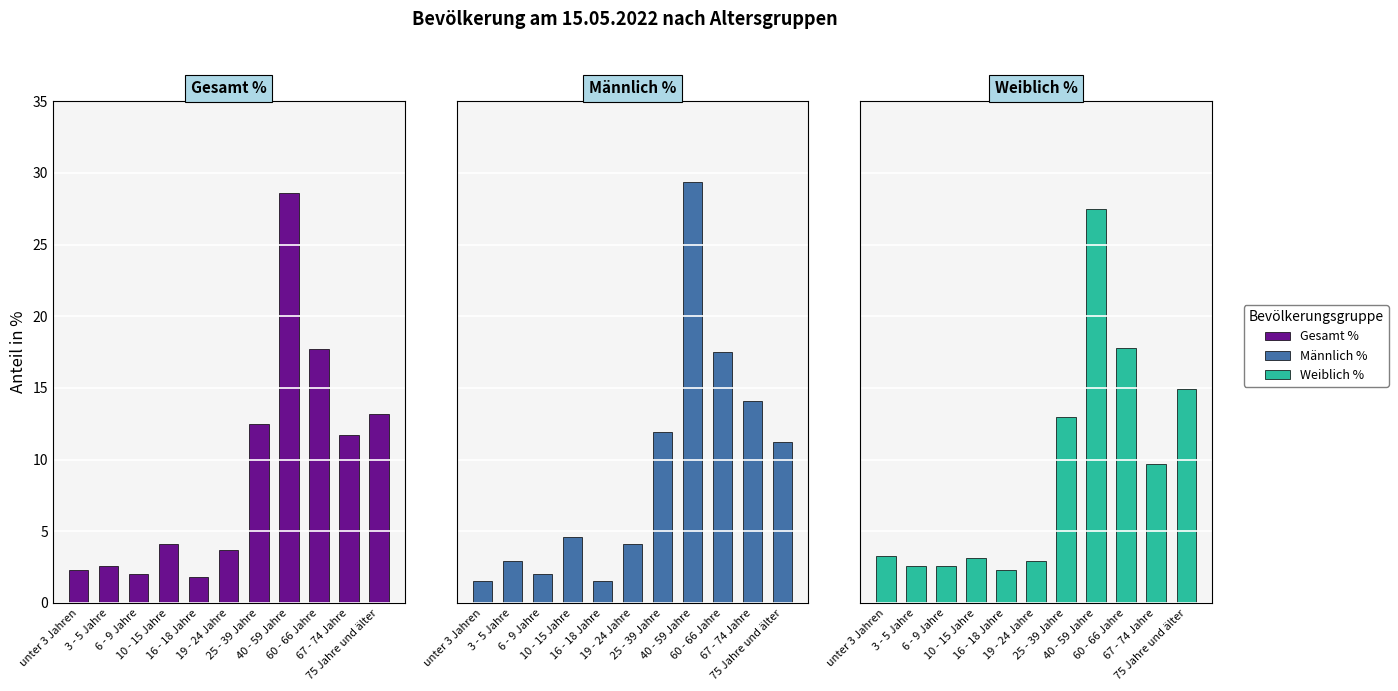

Reading right to left, transcribe all the data shown in this chart.

Gesamt %: 75 Jahre und älter=13.2	67 - 74 Jahre=11.7	60 - 66 Jahre=17.7	40 - 59 Jahre=28.6	25 - 39 Jahre=12.5	19 - 24 Jahre=3.7	16 - 18 Jahre=1.8	10 - 15 Jahre=4.1	6 - 9 Jahre=2.0	3 - 5 Jahre=2.6	unter 3 Jahren=2.3
Männlich %: 75 Jahre und älter=11.2	67 - 74 Jahre=14.1	60 - 66 Jahre=17.5	40 - 59 Jahre=29.4	25 - 39 Jahre=11.9	19 - 24 Jahre=4.1	16 - 18 Jahre=1.5	10 - 15 Jahre=4.6	6 - 9 Jahre=2.0	3 - 5 Jahre=2.9	unter 3 Jahren=1.5
Weiblich %: 75 Jahre und älter=14.9	67 - 74 Jahre=9.7	60 - 66 Jahre=17.8	40 - 59 Jahre=27.5	25 - 39 Jahre=13.0	19 - 24 Jahre=2.9	16 - 18 Jahre=2.3	10 - 15 Jahre=3.1	6 - 9 Jahre=2.6	3 - 5 Jahre=2.6	unter 3 Jahren=3.3